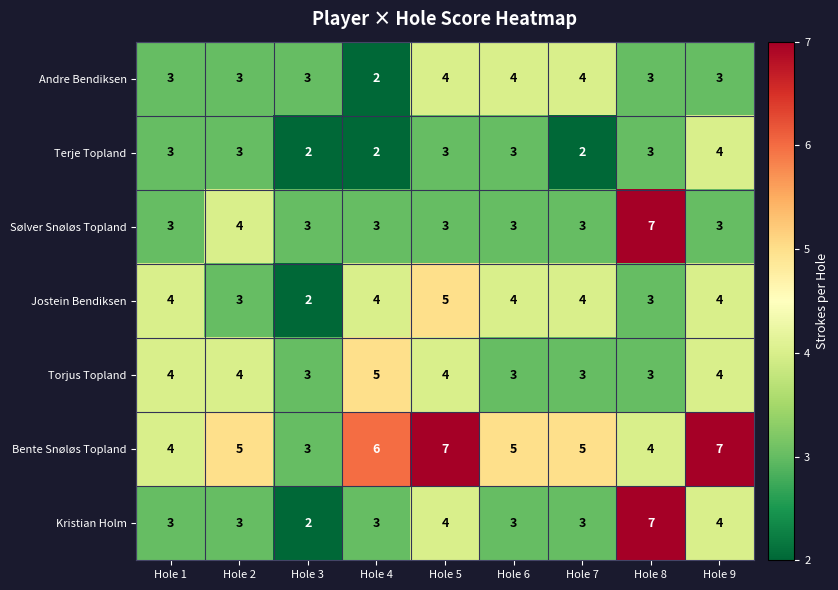

What is the average value of the Andre Bendiksen series?

3